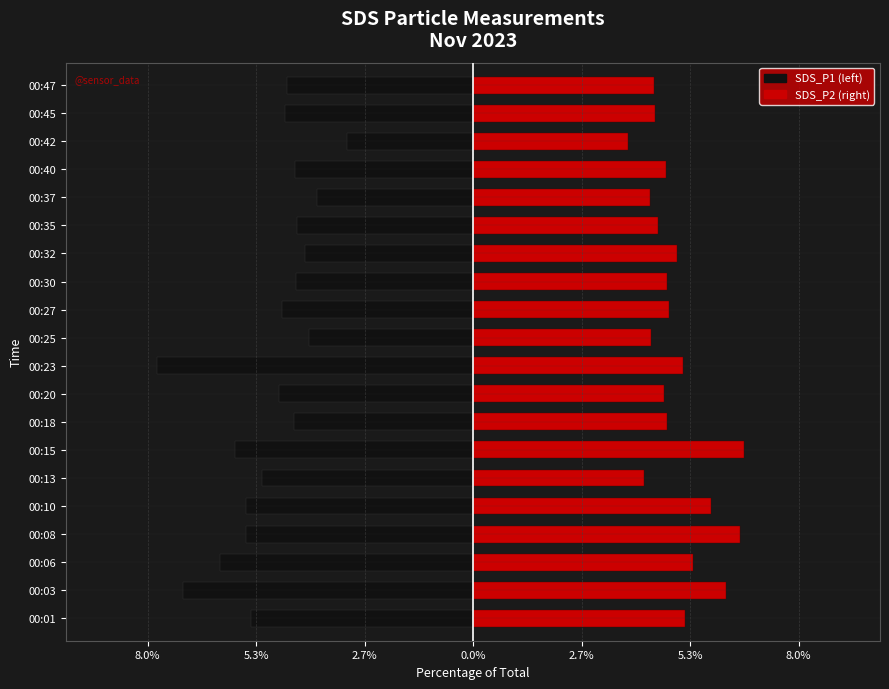

What are all the series names shown in the legend?

SDS_P1, SDS_P2